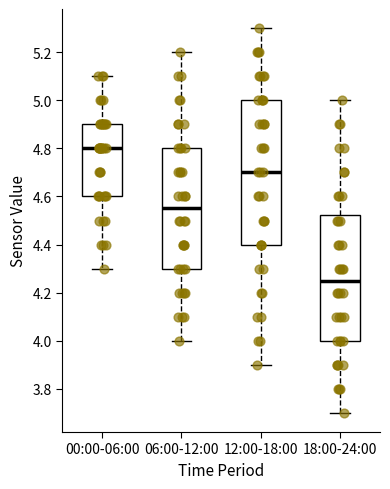

Which box has the highest median line?

00:00-06:00